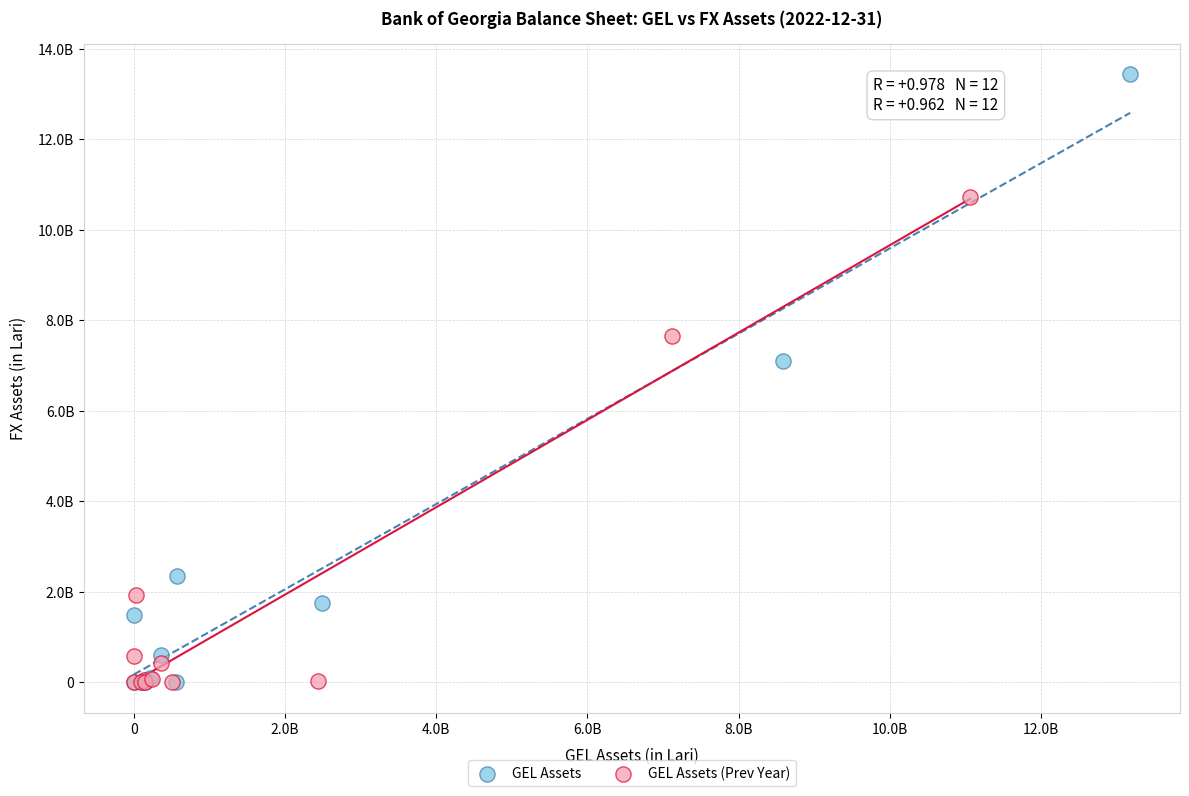

What are all the series names shown in the legend?

GEL Assets, GEL Assets (Prev Year)